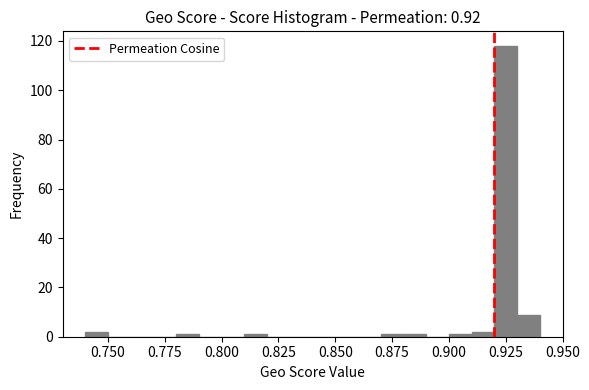

Around what value on the x-axis is the tallest bar? Give the approximate position of its centre, as read against the axis.

0.925